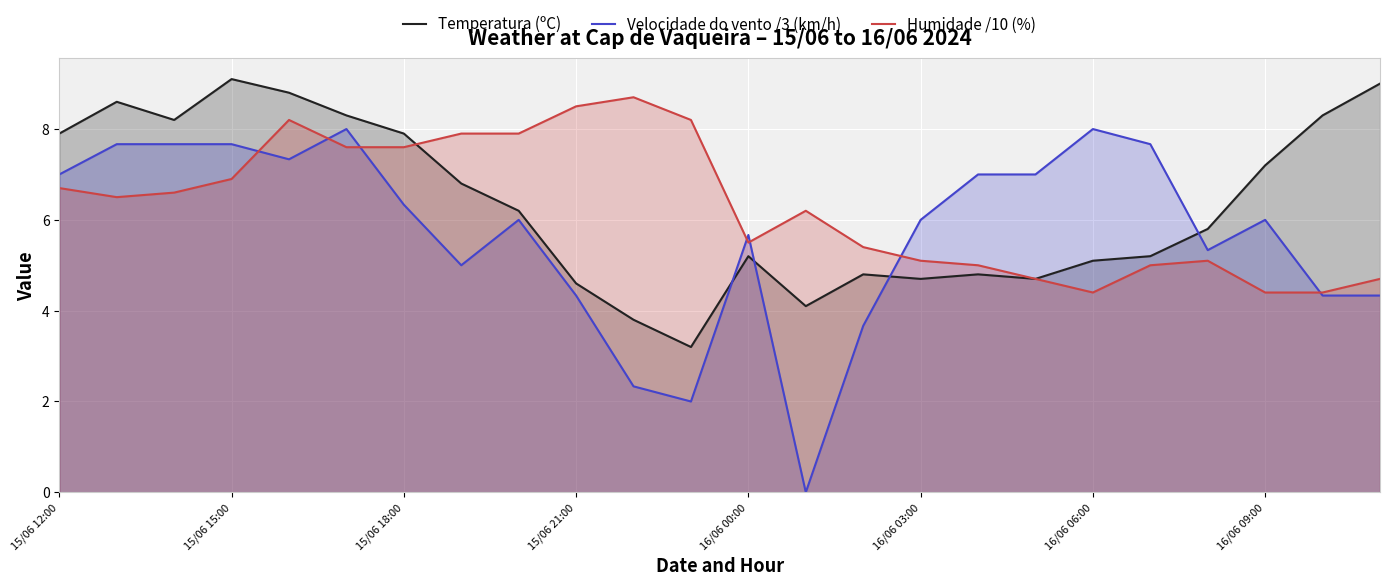

True or false: Velocidade do vento /3 (km/h) and Humidade /10 (%) cross at least once.

True